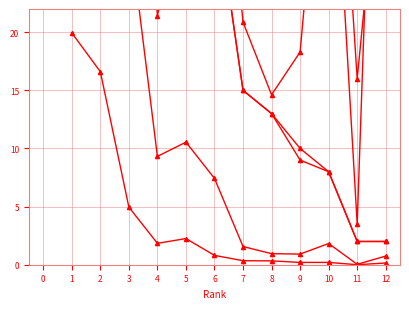

Is it true that Self-citations equals 0.1 at 9?

False